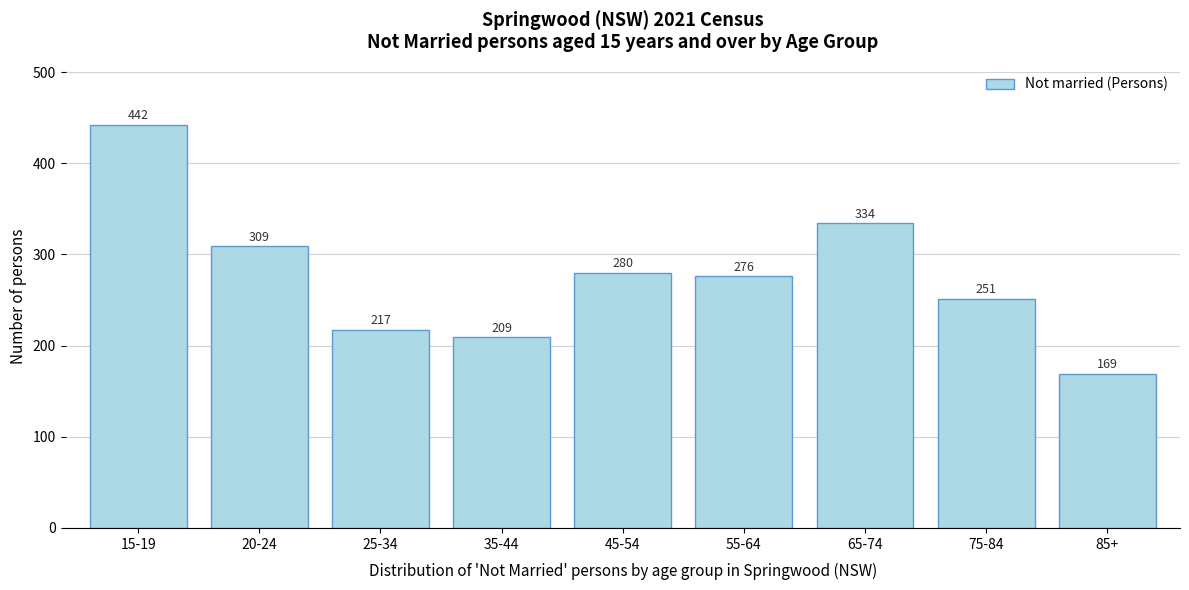

Reading left to right, transcribe all the data shown in this chart.

442	309	217	209	280	276	334	251	169